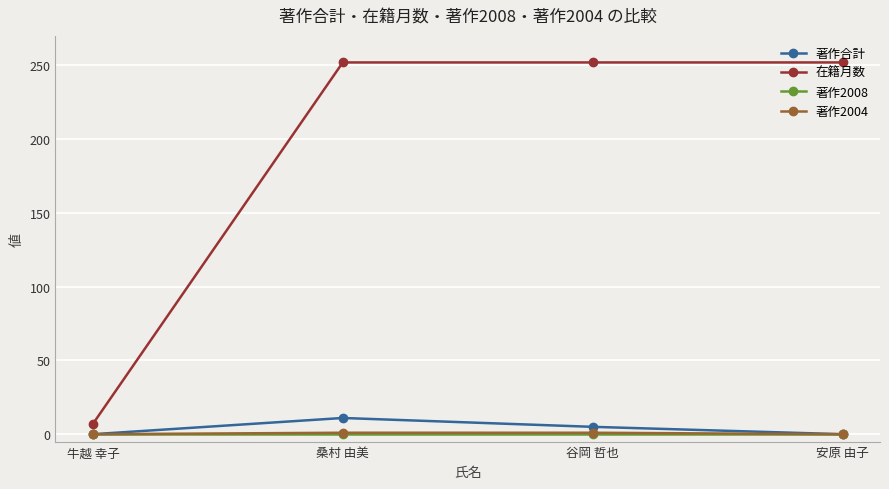

Which series has the largest range (max minus min)?

在籍月数